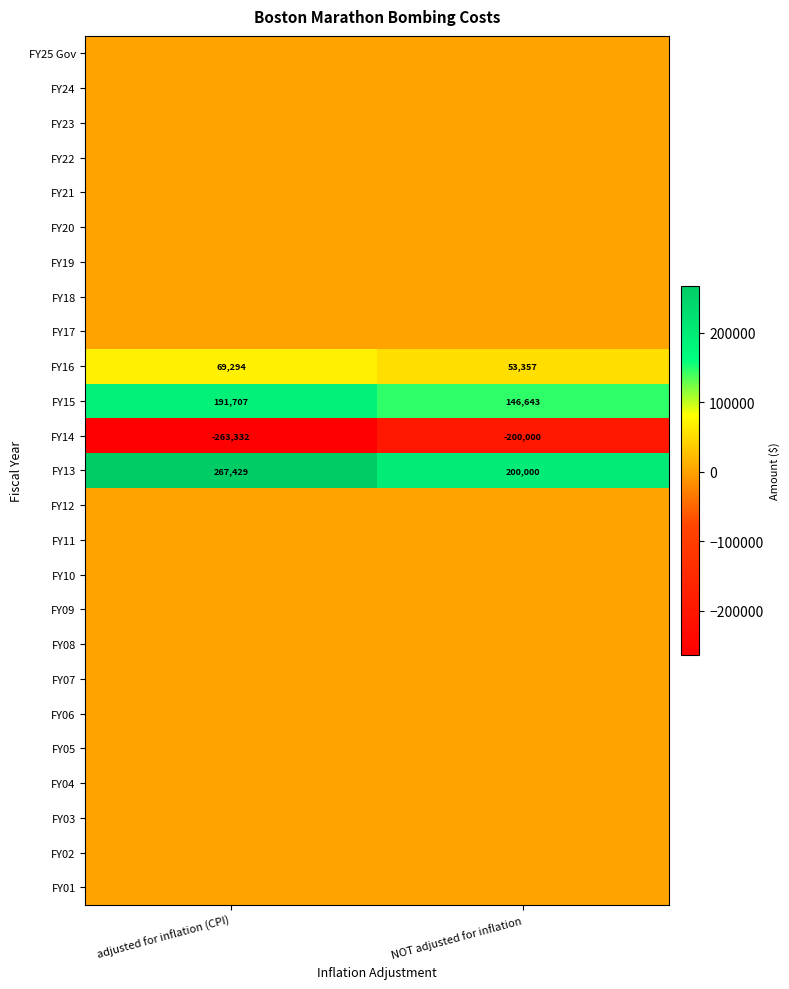

What is the spread (max minus min) of values at NOT adjusted for inflation?

400000